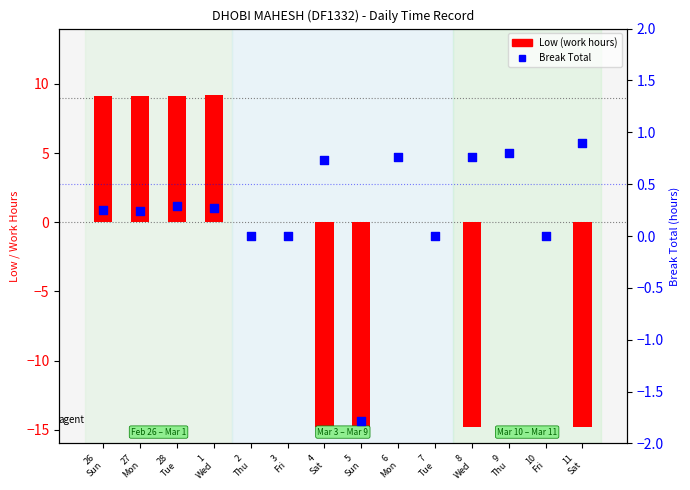

Which series has the largest Y range (max minus min)?

Low (work hours)